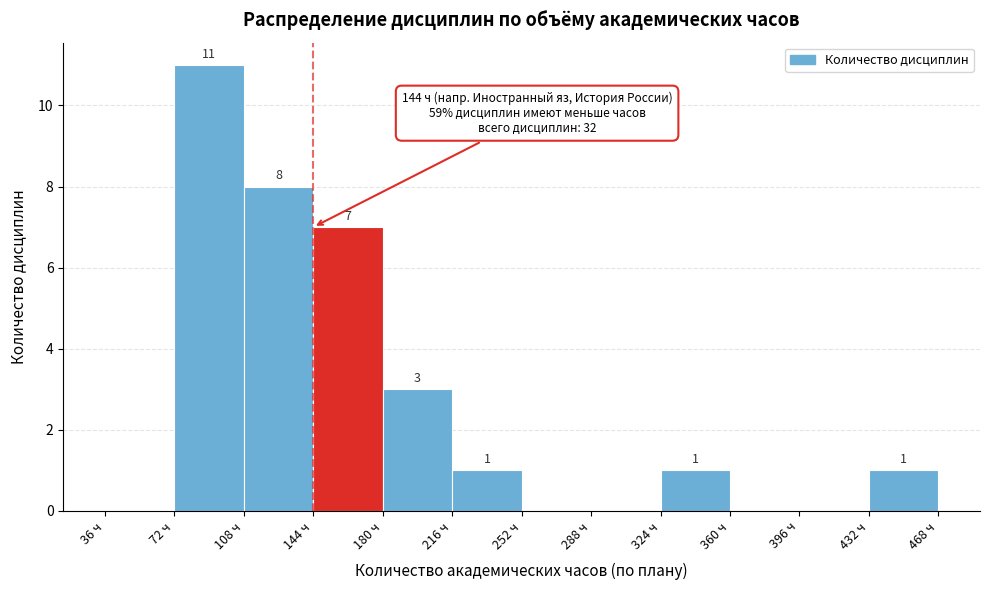

Which range on the x-axis has the tallest bar?

72 to 108